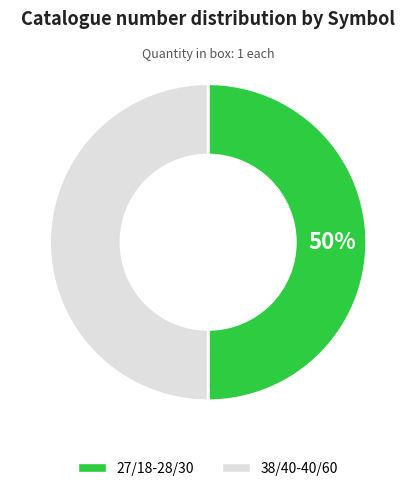

Is the sum of 27/18-28/30 and 38/40-40/60 greater than half?

Yes